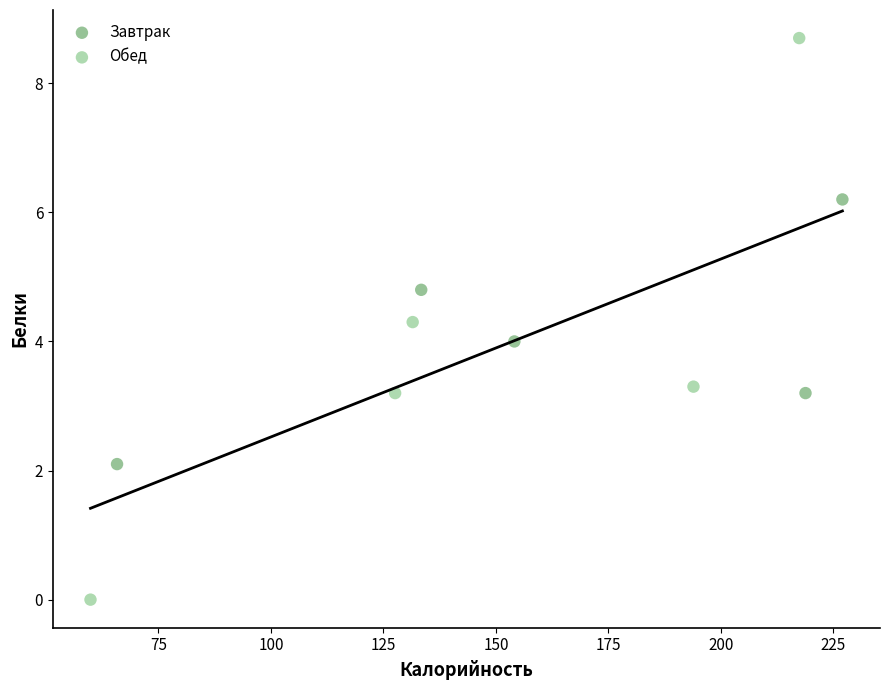

Which series has the largest Y range (max minus min)?

Обед